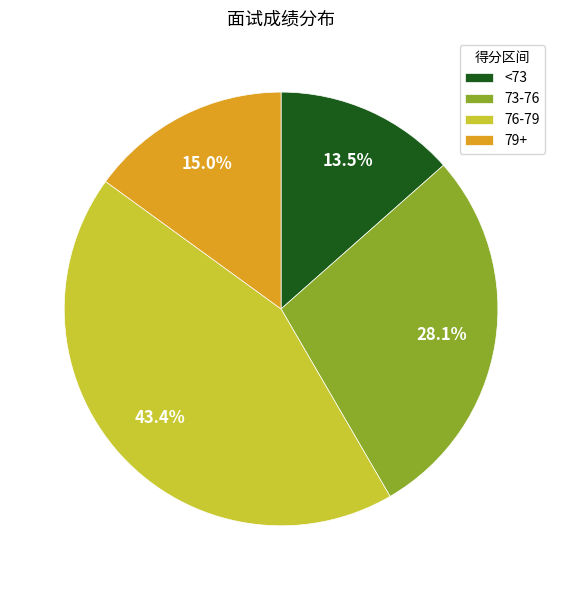

Does any single category account for the majority?

No